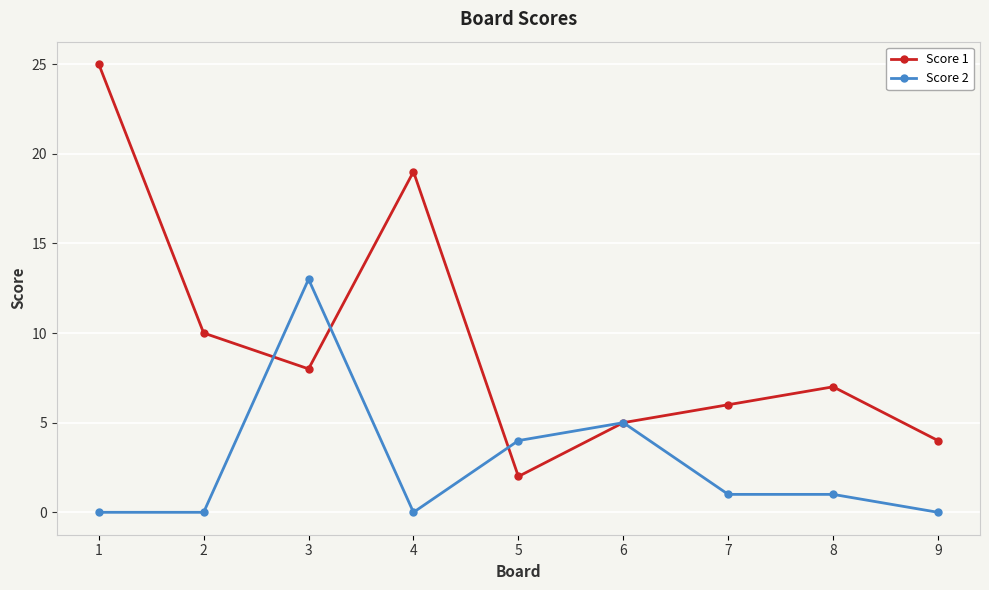

Where is the first local maximum for Score 1?

4